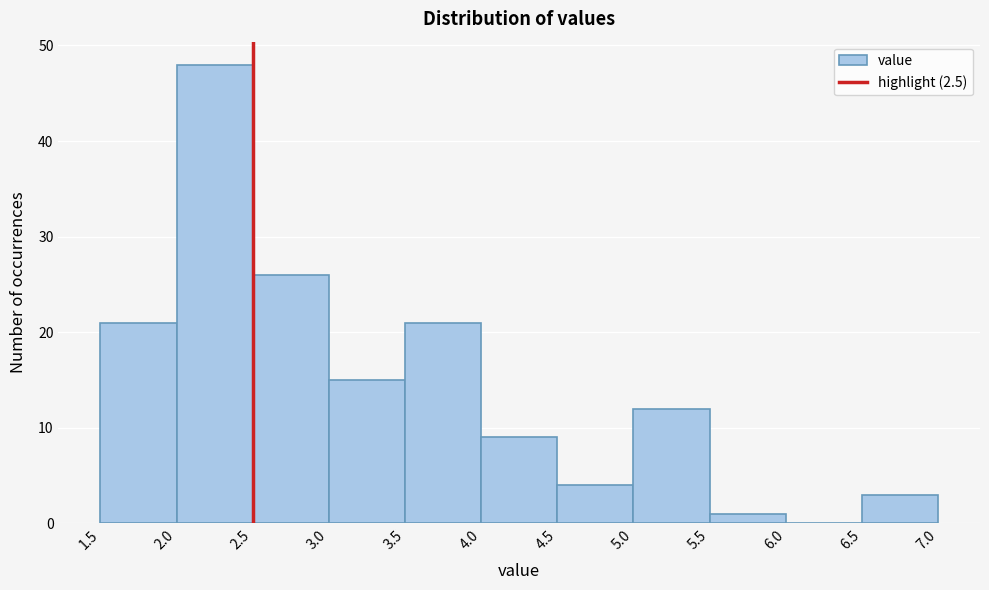

Which range on the x-axis has the tallest bar?

2.0 to 2.5